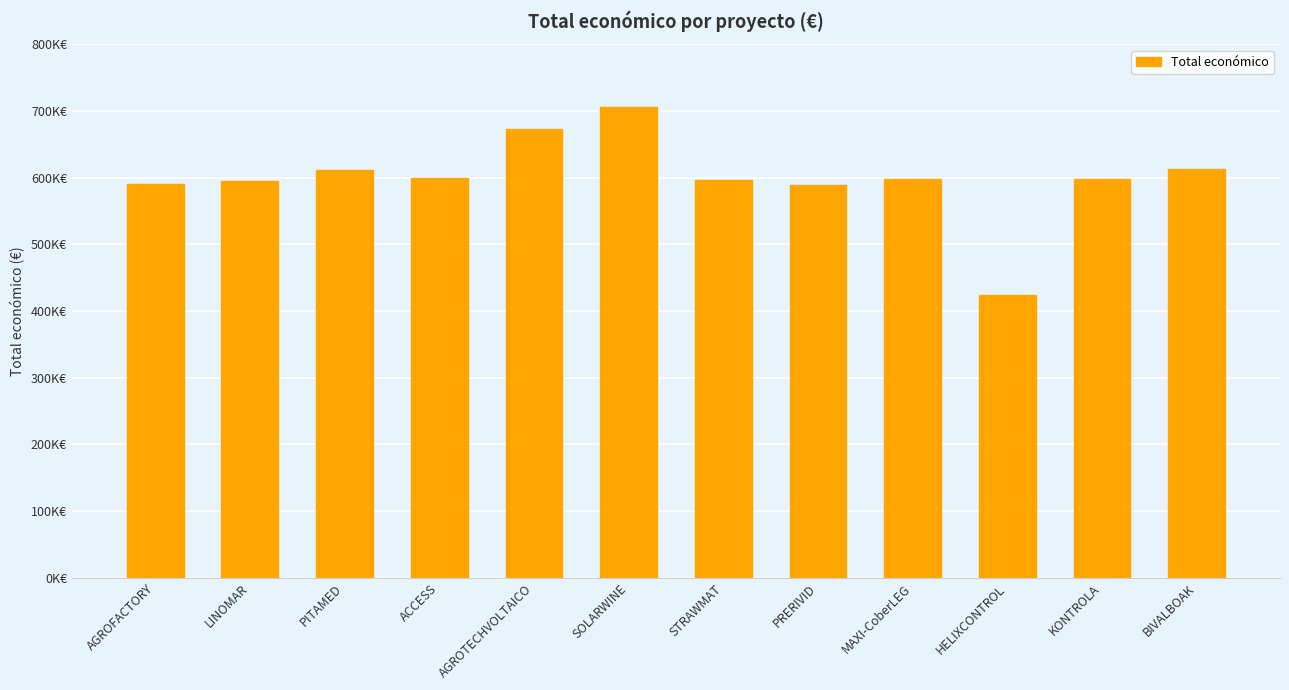

Are the bars horizontal?

No